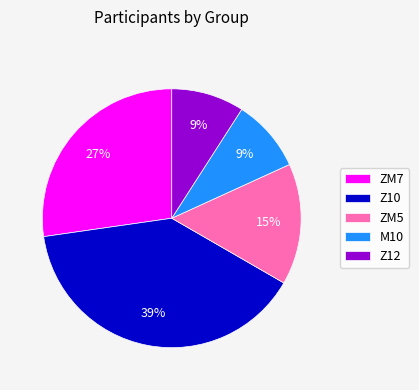

To the nearest percent, what percentage of the pie is ZM7?

27%